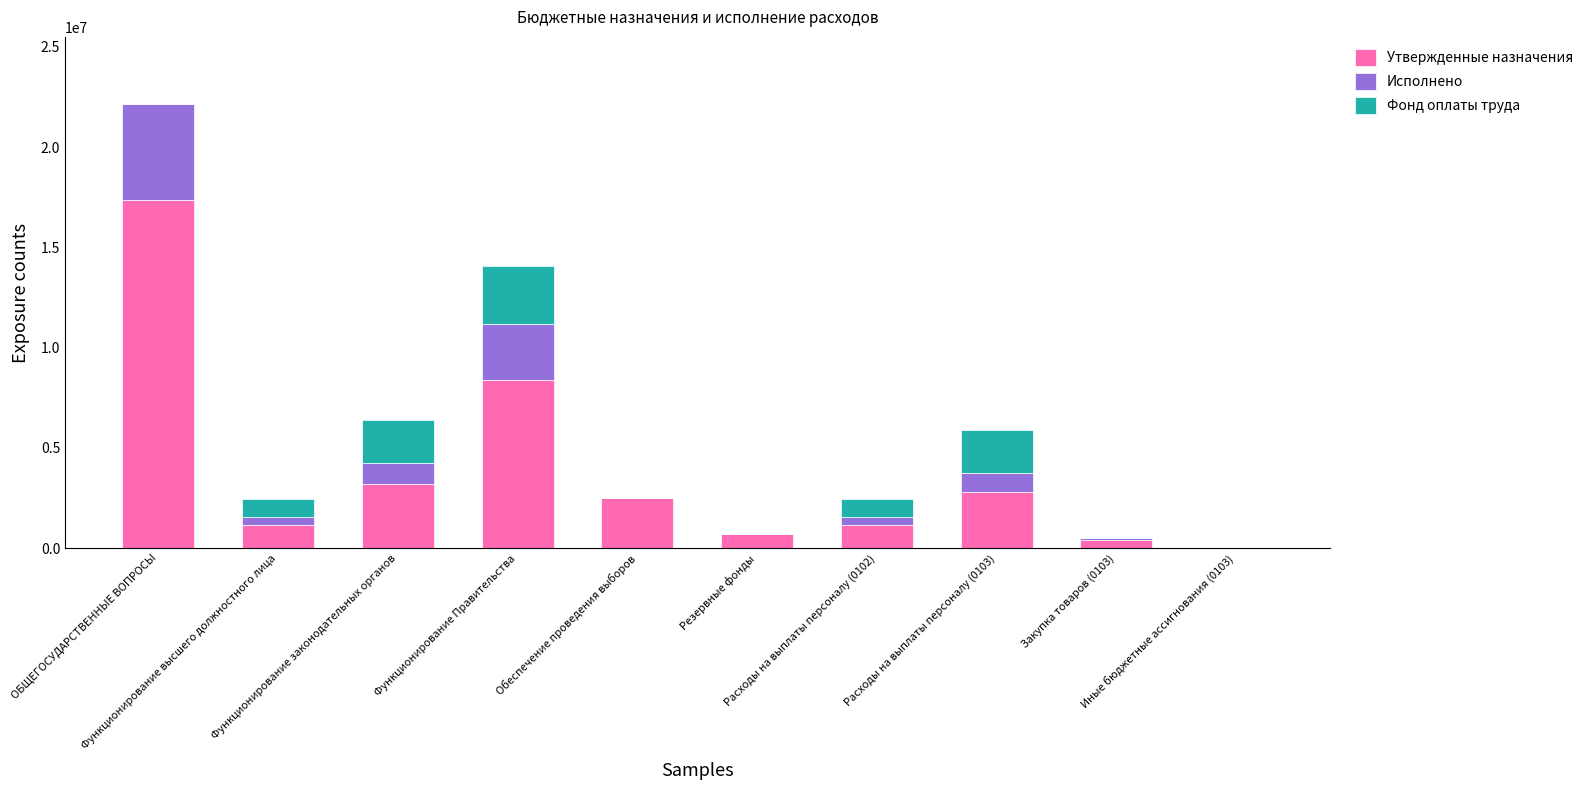

What is the difference between the Утвержденные назначения values at ОБЩЕГОСУДАРСТВЕННЫЕ ВОПРОСЫ and Закупка товаров (0103)?

16936970.0